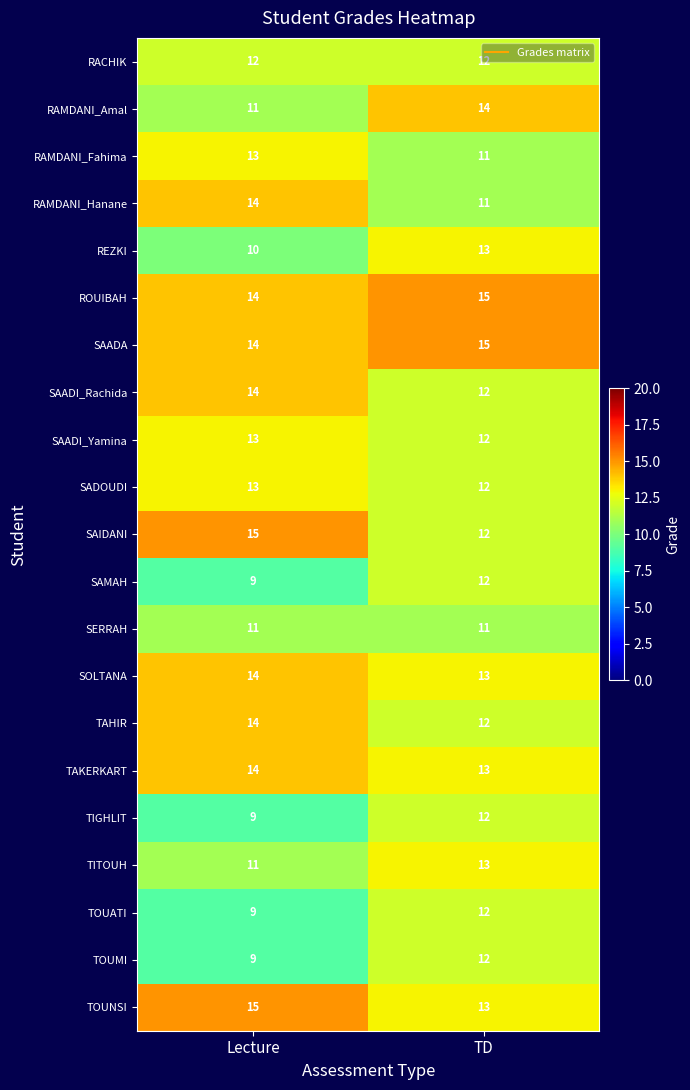

The value of SAMAH at TD is 12. True or false?

True